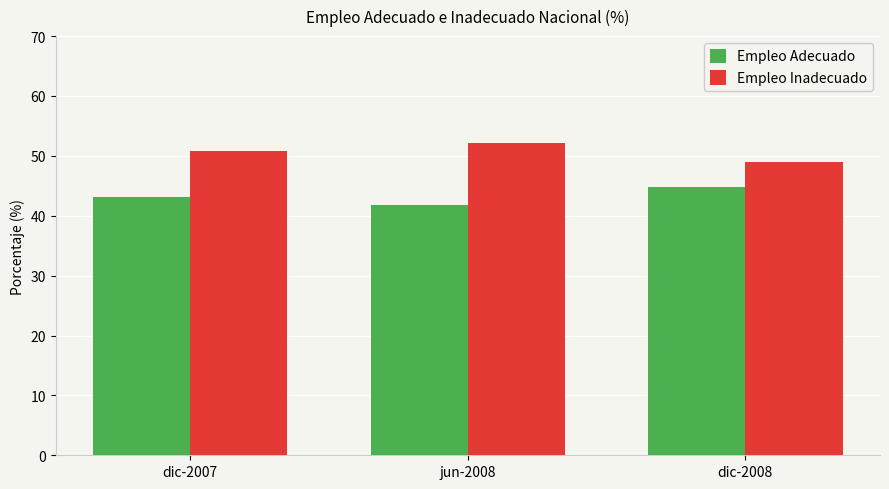

What is the spread (max minus min) of values at jun-2008?

10.4